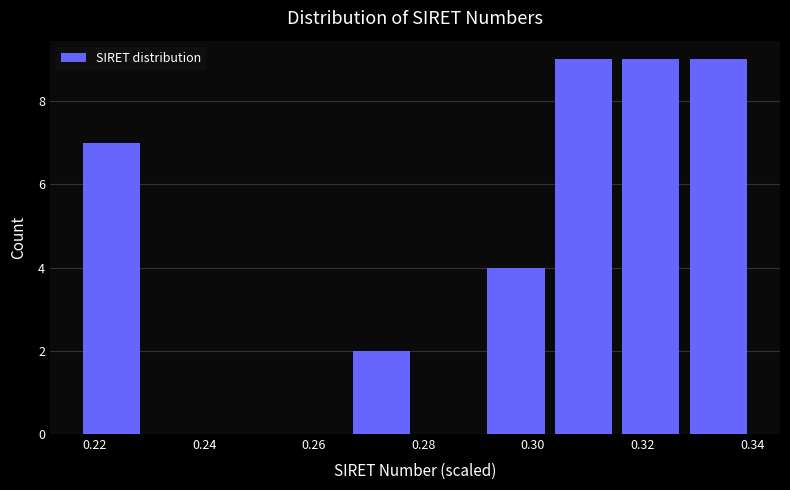

What is the height of the bar covering 0.218 to 0.230 on the x-axis? Neither the bar edges nor the heights are printed on the chart, so give them approximately, as read against the axes.

7